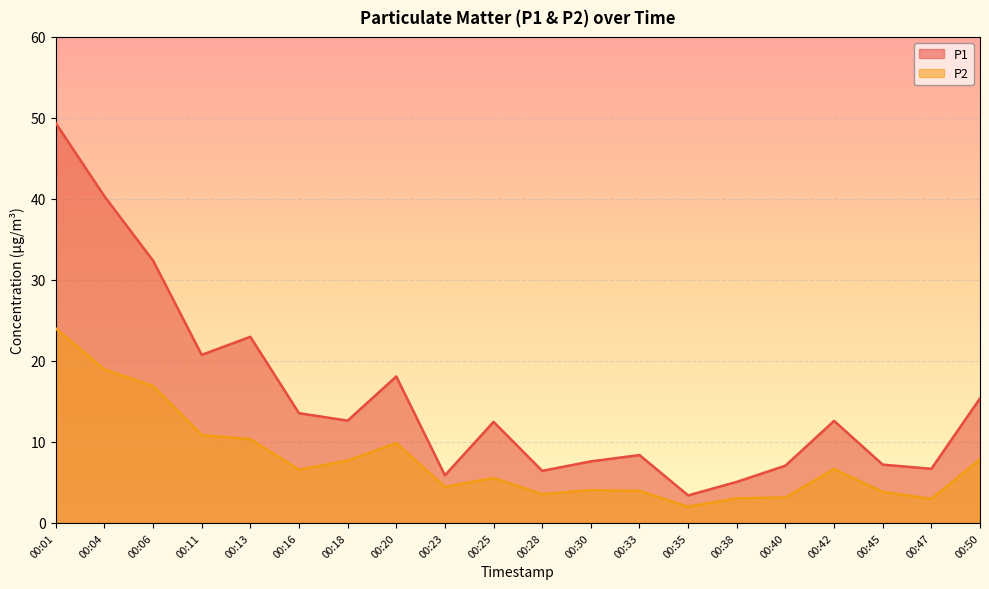

Is it true that P1 equals 7.6 at 00:30?

True